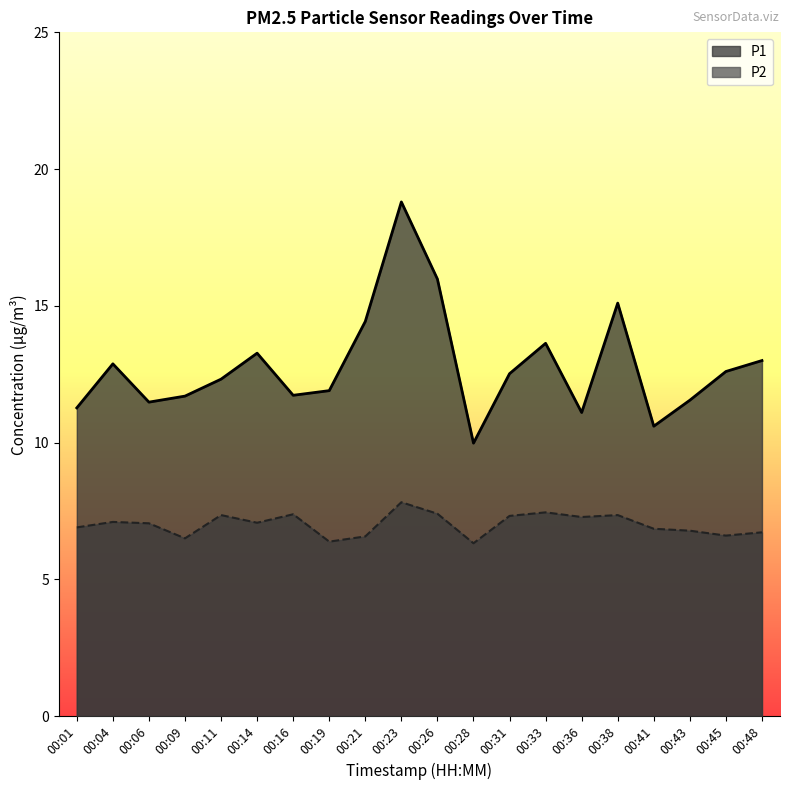

What is the difference between the maximum and minimum values in the P2 series?

1.5